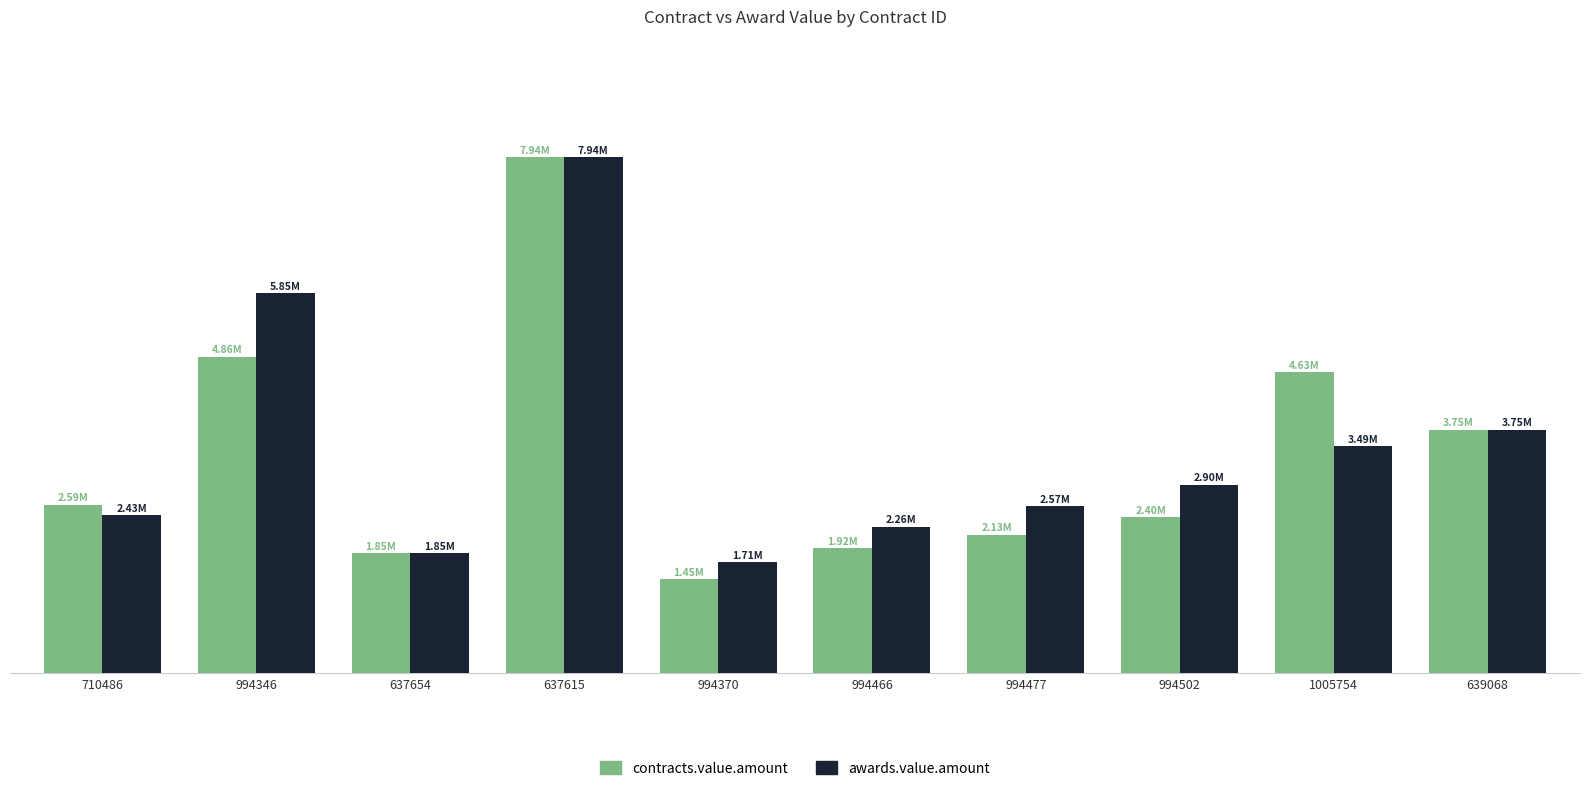

List the series in order of their overall mean, highest first.

awards.value.amount, contracts.value.amount